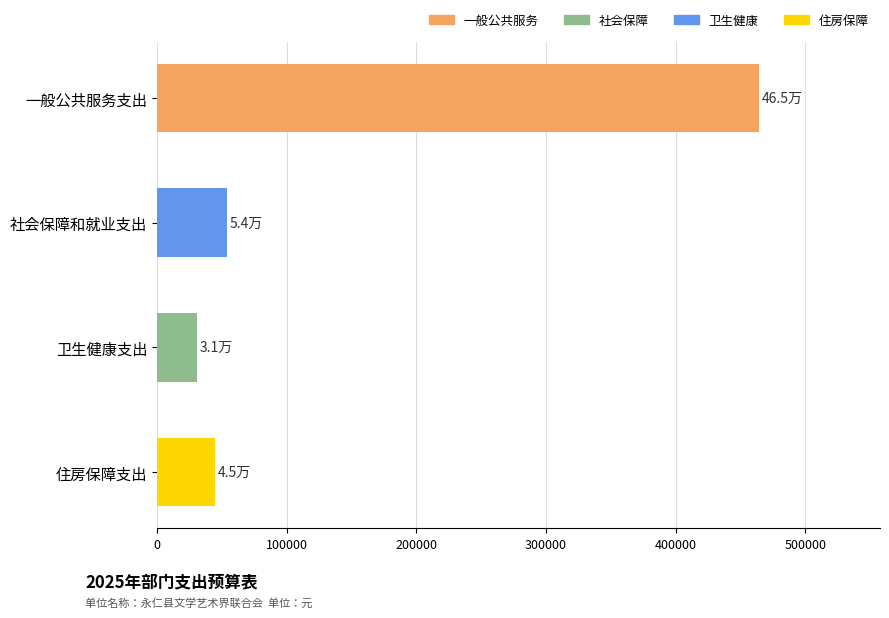

Rank the categories by value from lowest to highest.

卫生健康支出, 住房保障支出, 社会保障和就业支出, 一般公共服务支出